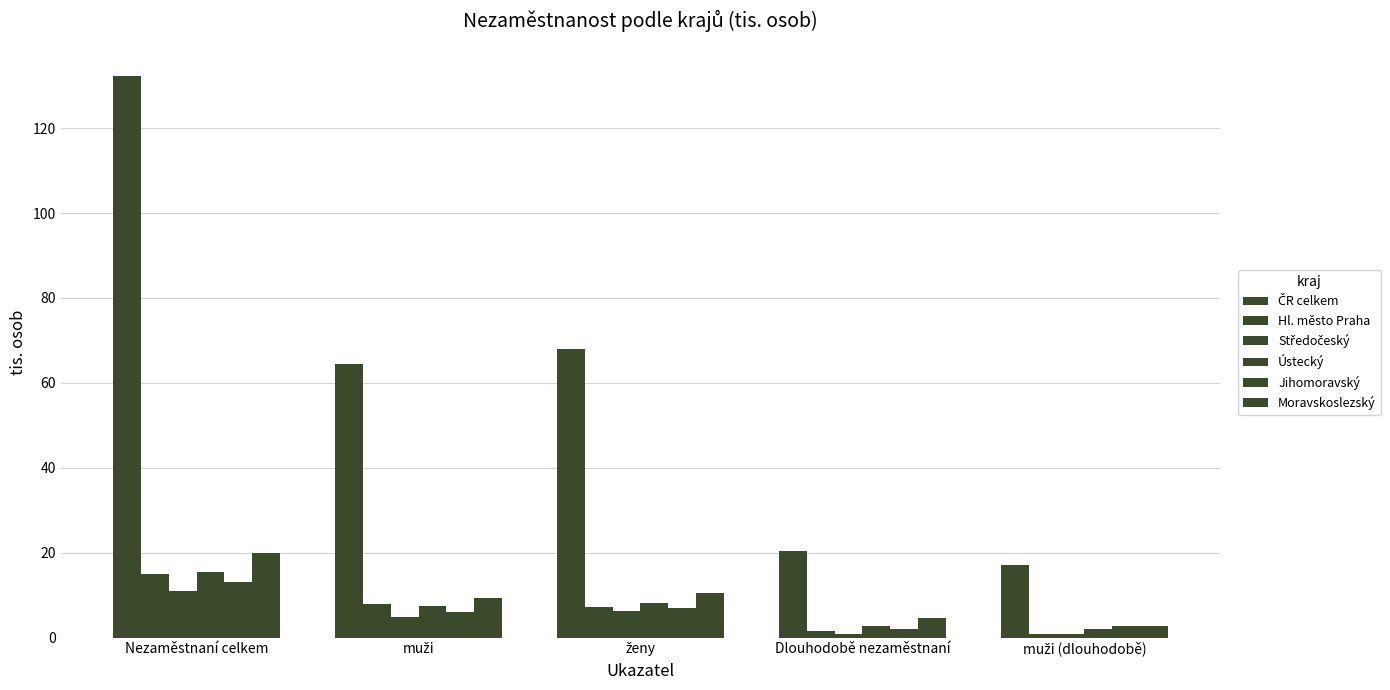

Read the Ústecký value at ženy.

8.2